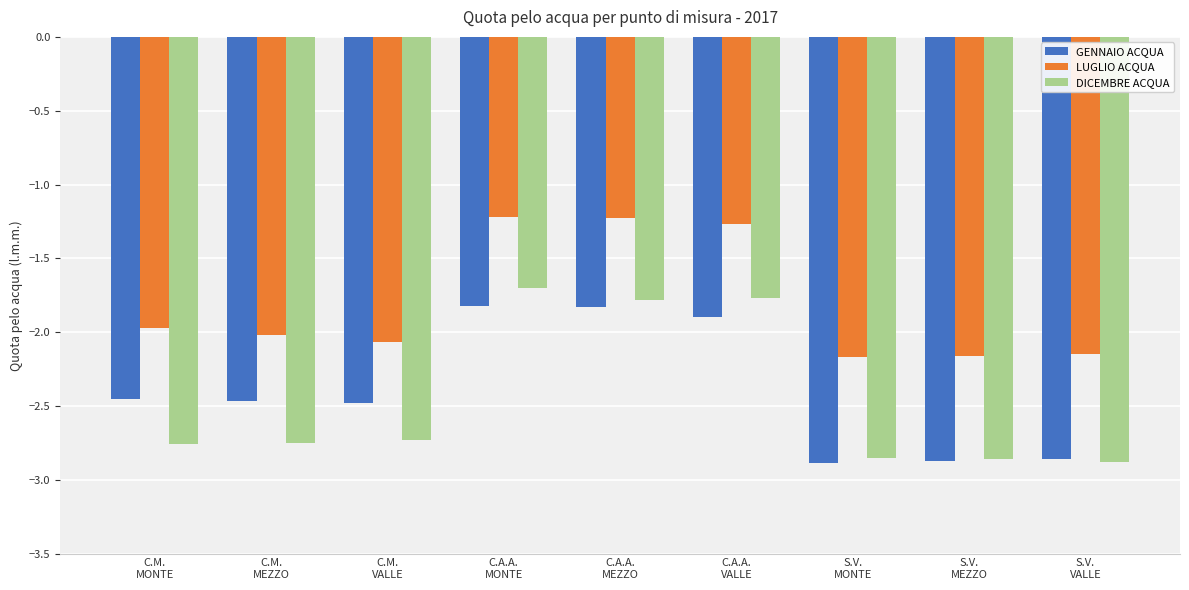

How many bars are there in total?

27